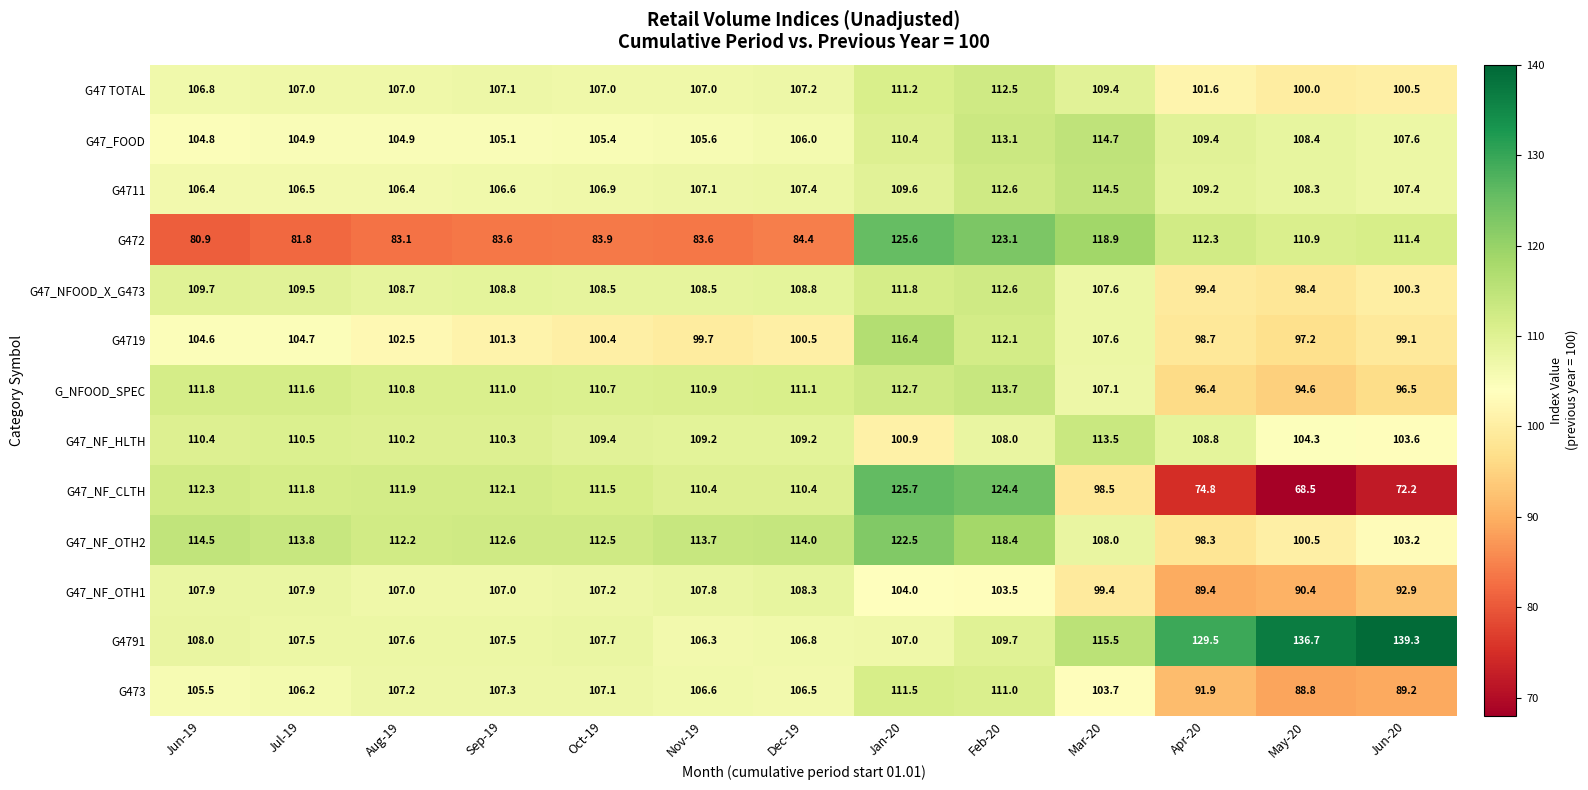

What is the sum of all G47_FOOD values?

1400.3